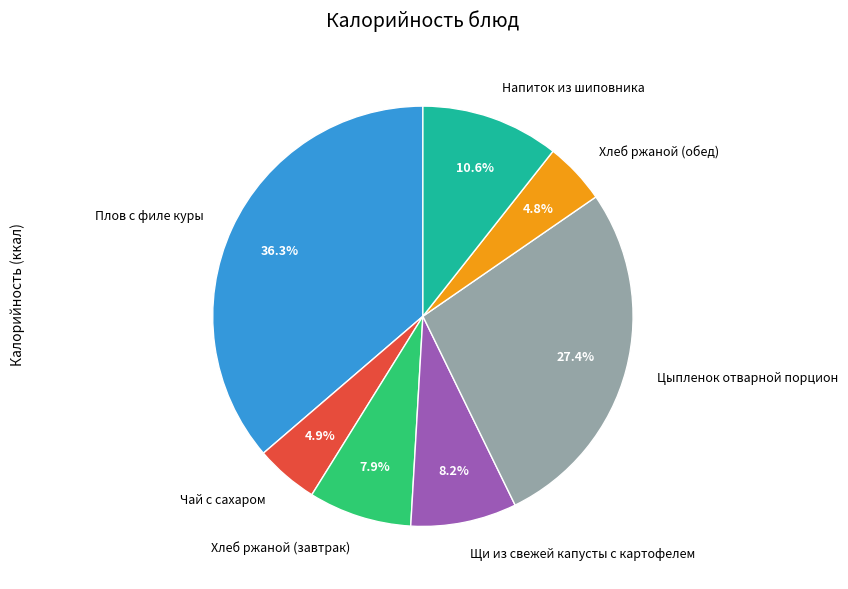

Is there a majority slice in this chart?

No